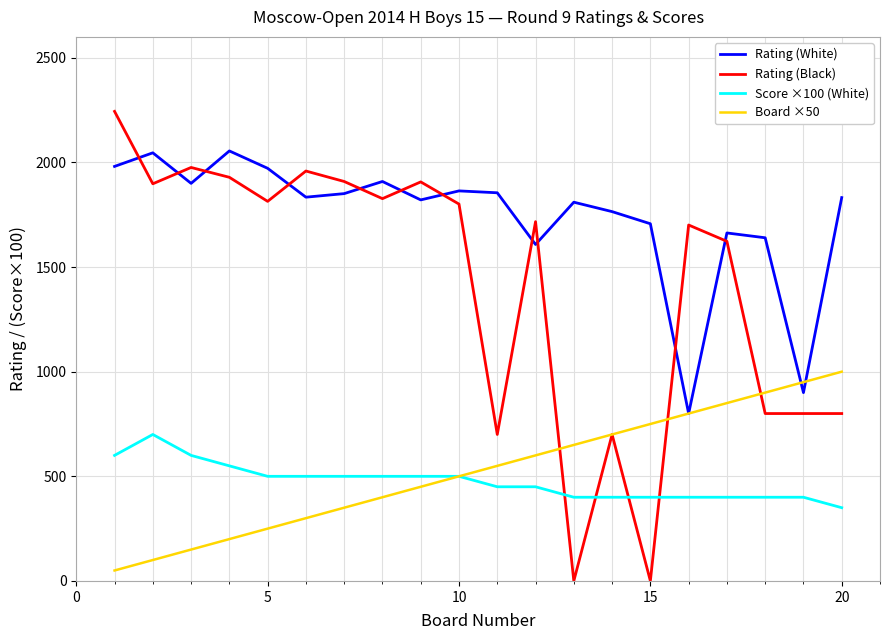

Which series has the largest range (max minus min)?

Rating (Black)